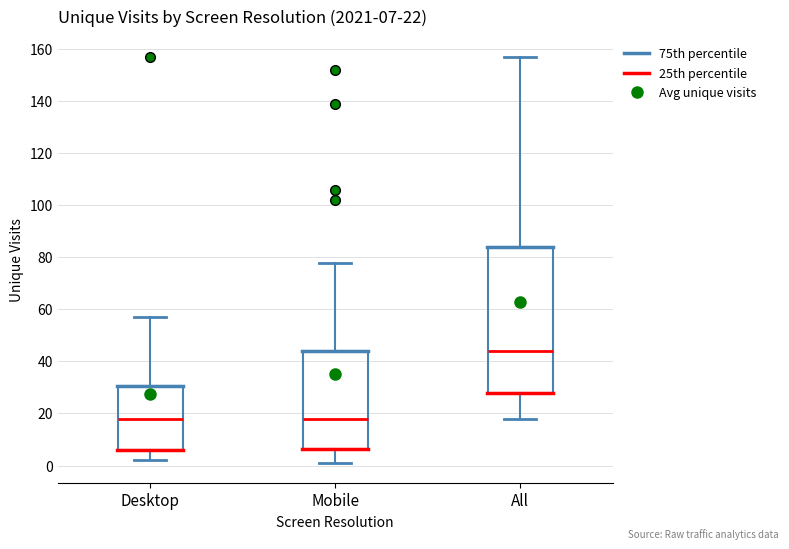

Comparing the boxes themselves (not the whiskers), which one is the tallest?

All